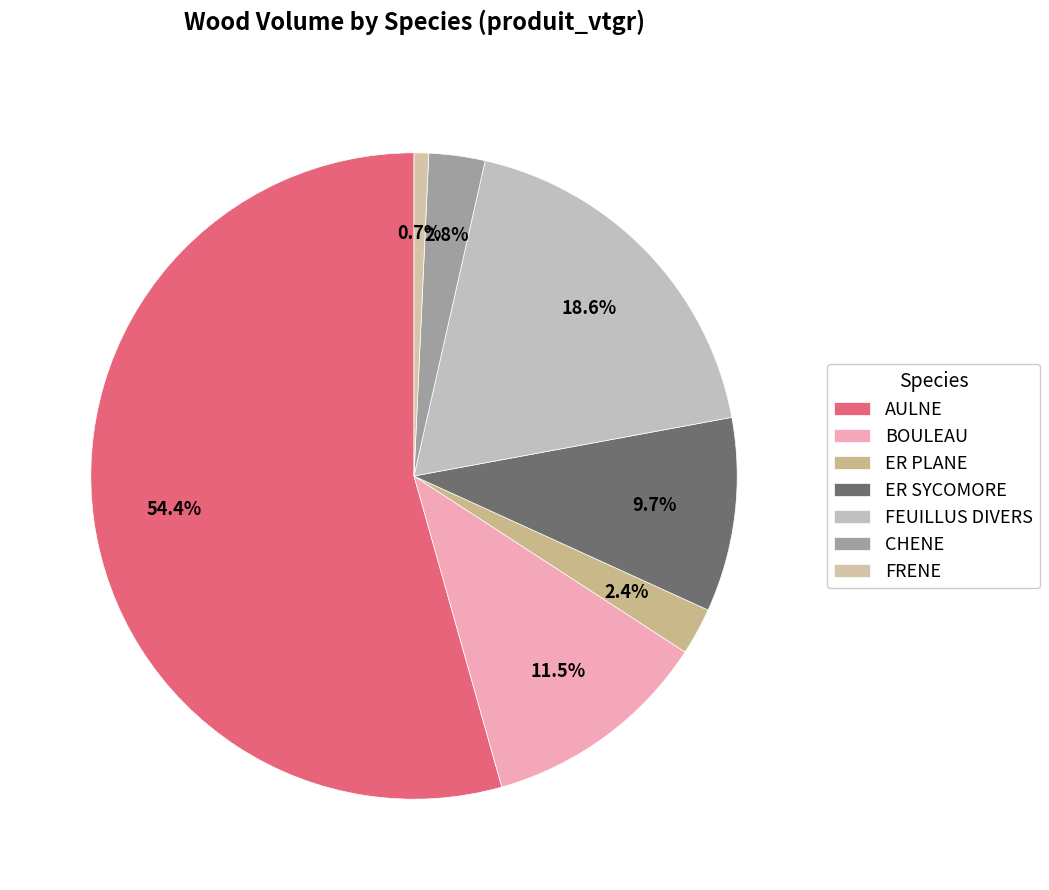

Which slice represents more than half of the pie?

AULNE